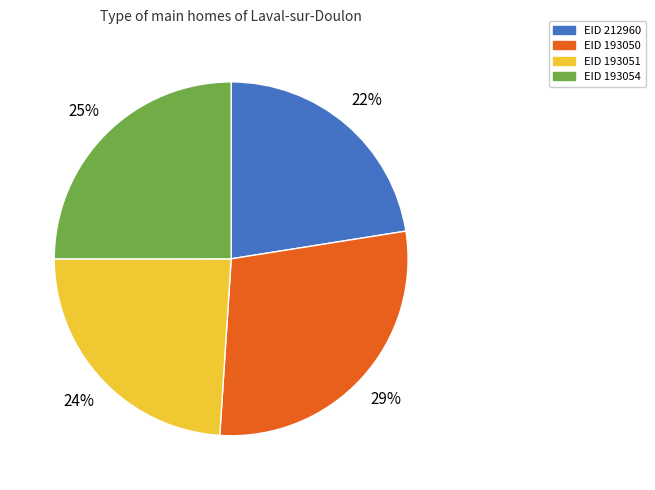

Is there a majority slice in this chart?

No